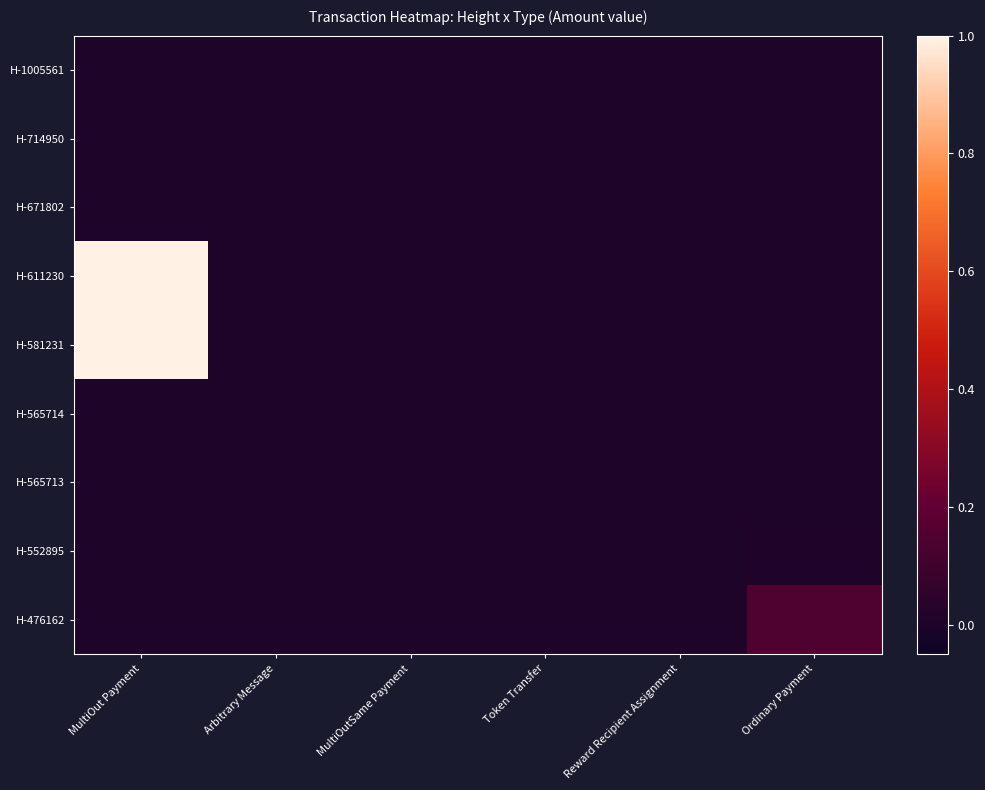

Reading left to right, what are all the values shown in this chart?

H-1005561: MultiOut Payment=0.0	Arbitrary Message=0.0	MultiOutSame Payment=0.0	Token Transfer=0.0	Reward Recipient Assignment=0.0	Ordinary Payment=0.0
H-714950: MultiOut Payment=0.0	Arbitrary Message=0.0	MultiOutSame Payment=0.0	Token Transfer=0.0	Reward Recipient Assignment=0.0	Ordinary Payment=0.0
H-671802: MultiOut Payment=0.0	Arbitrary Message=0.0	MultiOutSame Payment=0.0	Token Transfer=0.0	Reward Recipient Assignment=0.0	Ordinary Payment=0.0
H-611230: MultiOut Payment=1.0	Arbitrary Message=0.0	MultiOutSame Payment=0.0	Token Transfer=0.0	Reward Recipient Assignment=0.0	Ordinary Payment=0.0
H-581231: MultiOut Payment=1.0	Arbitrary Message=0.0	MultiOutSame Payment=0.0	Token Transfer=0.0	Reward Recipient Assignment=0.0	Ordinary Payment=0.0
H-565714: MultiOut Payment=0.0	Arbitrary Message=0.0	MultiOutSame Payment=0.0	Token Transfer=0.0	Reward Recipient Assignment=0.0	Ordinary Payment=0.0
H-565713: MultiOut Payment=0.0	Arbitrary Message=0.0	MultiOutSame Payment=0.0	Token Transfer=0.0	Reward Recipient Assignment=0.0	Ordinary Payment=0.0
H-552895: MultiOut Payment=0.0	Arbitrary Message=0.0	MultiOutSame Payment=0.0	Token Transfer=0.0	Reward Recipient Assignment=0.0	Ordinary Payment=0.0
H-476162: MultiOut Payment=0.0	Arbitrary Message=0.0	MultiOutSame Payment=0.0	Token Transfer=0.0	Reward Recipient Assignment=0.0	Ordinary Payment=0.2